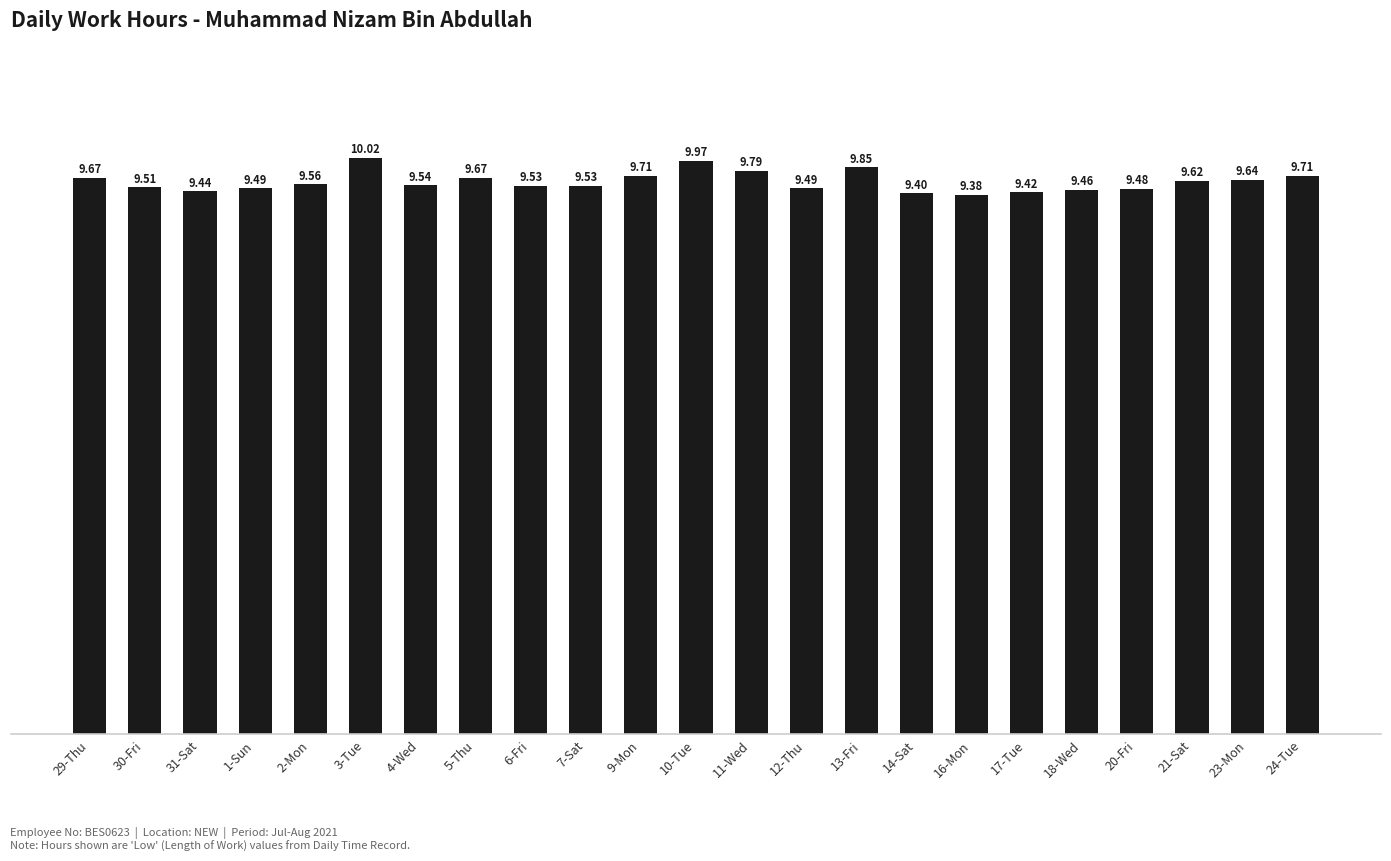

What is the change in value from 14-Sat to 21-Sat?

+0.2